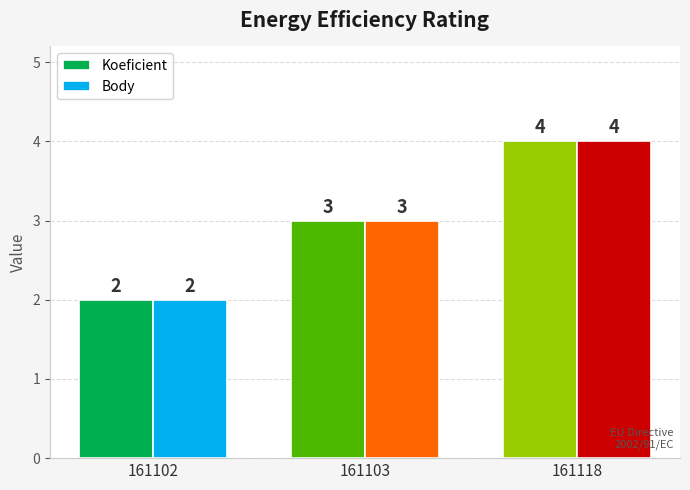

At which label is Koeficient closest to 3?

161103